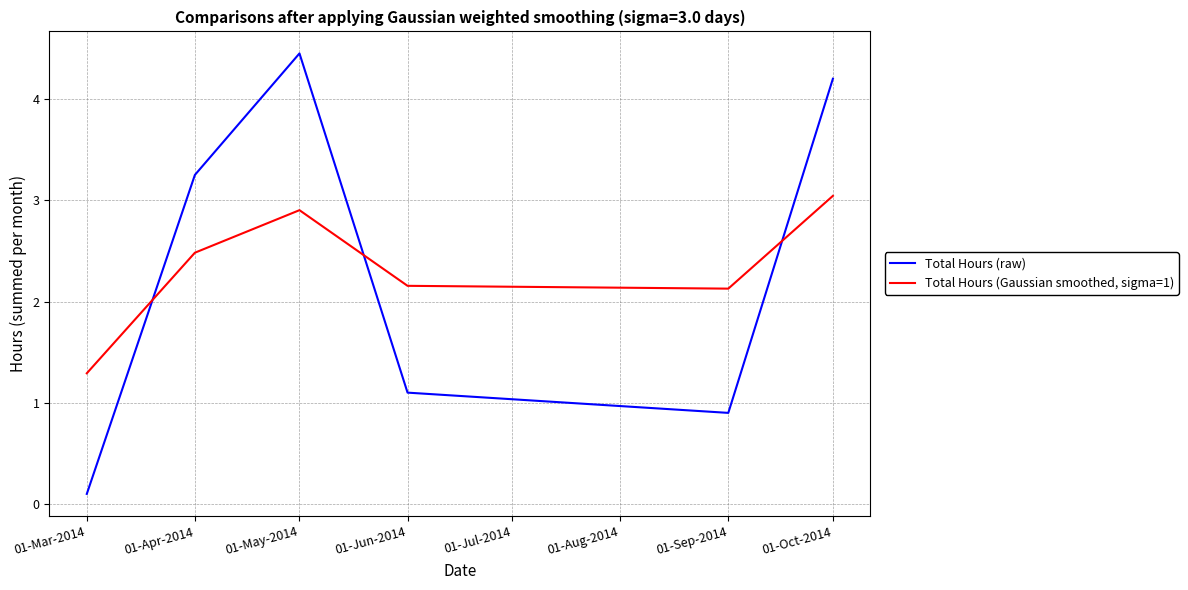

List the series in order of their peak value, highest first.

Total Hours (raw), Total Hours (Gaussian smoothed, sigma=1)